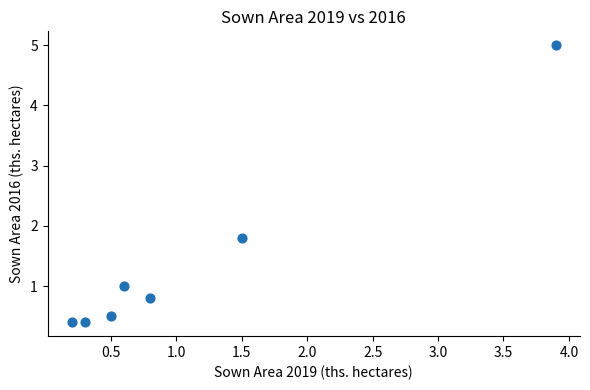

What Y value in the scatter plot is closest to 2?

1.8